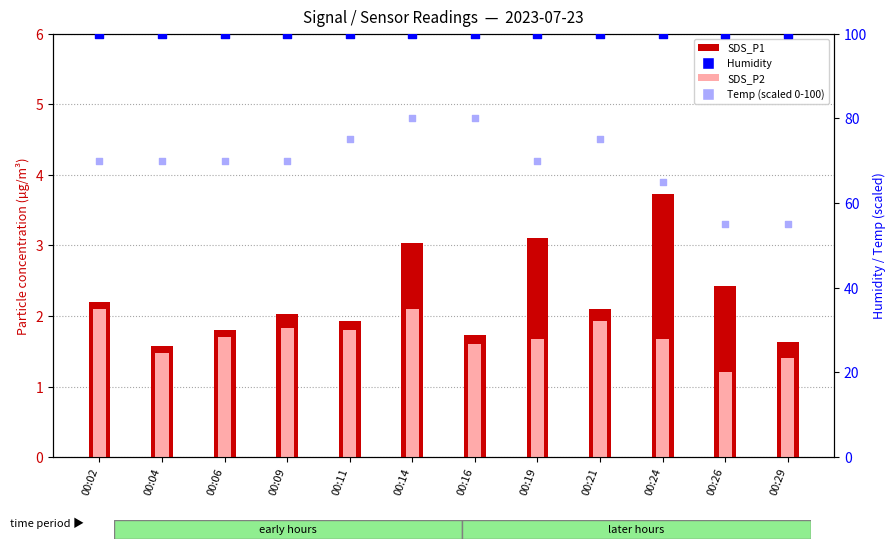

Which series has the largest total across all categories?

Humidity